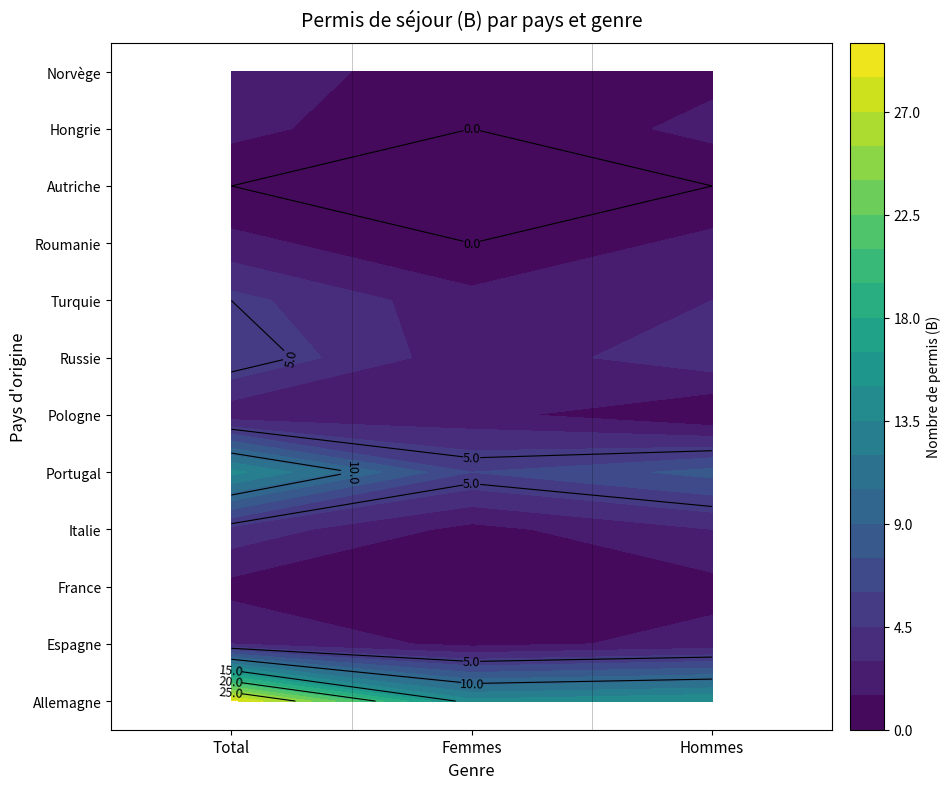

List the labels in order of France value, smallest first.

Femmes, Total, Hommes